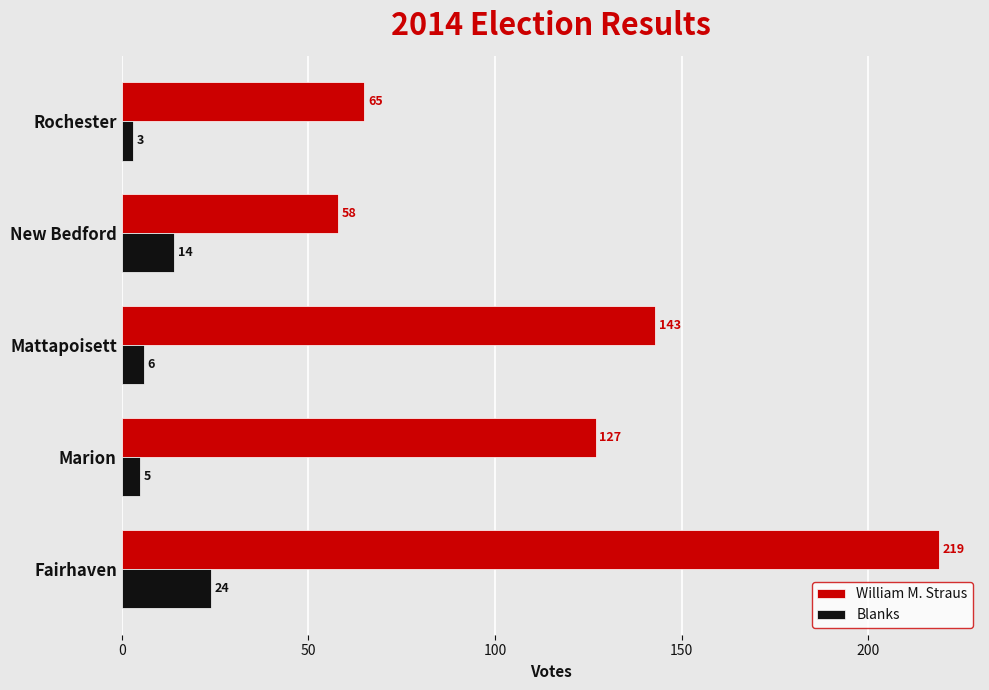

What is the greatest value displayed?

219